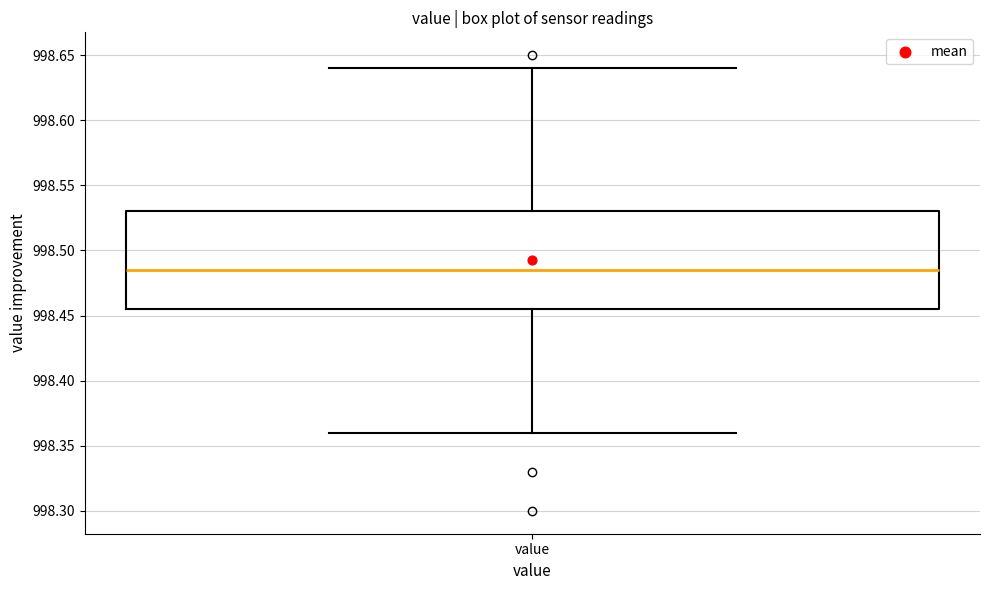

Where does the upper whisker of the box for value end on the y-axis? The values are not printed on the chart, so give them approximately, as read against the axis.

998.640